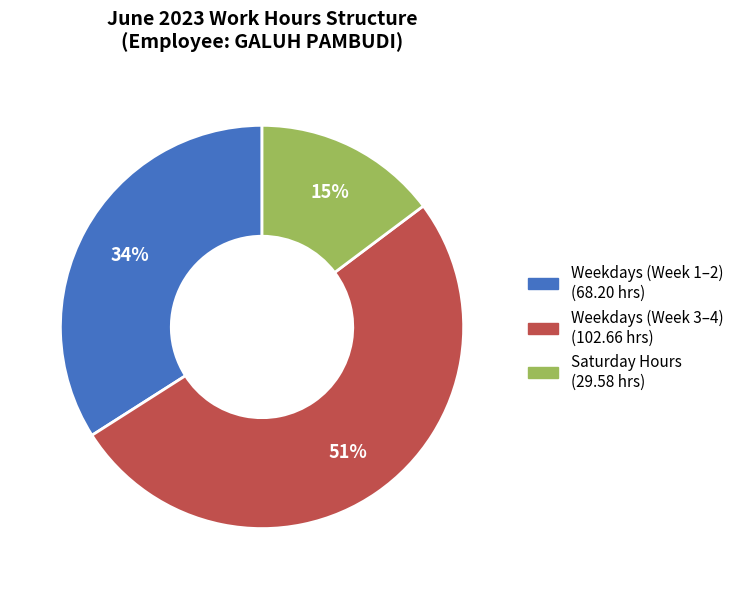

To the nearest percent, what is the difference between the largest and smallest slice percentages?

36%